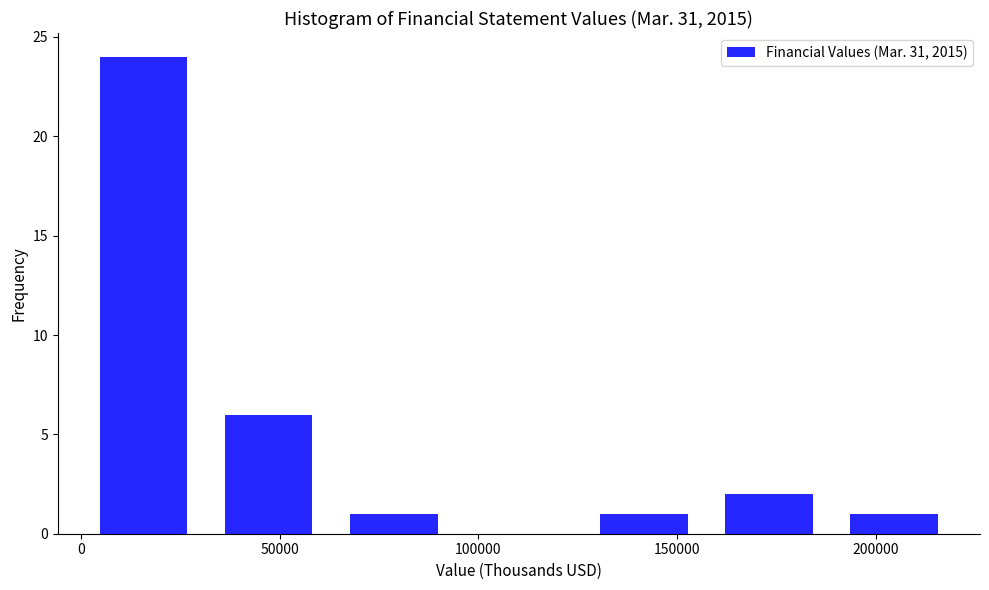

Over which range of the x-axis is the bar tallest?

0 to 30000